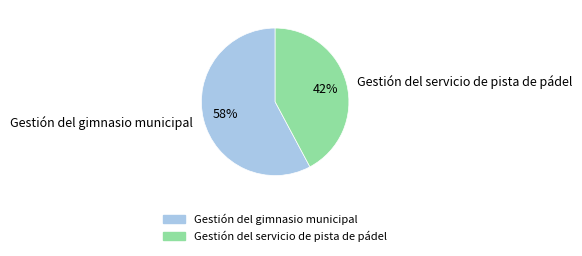

What is the ratio of the value at Gestión del gimnasio municipal to the value at Gestión del servicio de pista de pádel?

1.4